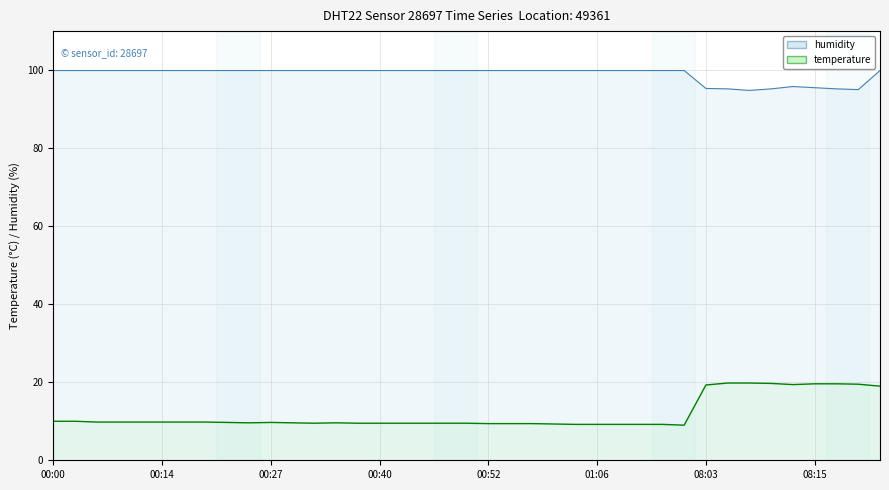

Reading left to right, what are all the values shown in this chart?

temperature: 00:00=10.0	00:03=10.0	00:06=9.8	00:08=9.8	00:11=9.8	00:14=9.8	00:16=9.8	00:19=9.8	00:21=9.7	00:24=9.6	00:27=9.7	00:30=9.6	00:33=9.5	00:35=9.6	00:38=9.5	00:40=9.5	00:43=9.5	00:45=9.5	00:47=9.5	00:50=9.5	00:52=9.4	00:55=9.4	00:57=9.4	01:00=9.3	01:03=9.2	01:06=9.2	01:08=9.2	01:11=9.2	01:13=9.2	01:16=9.0	08:03=19.3	08:05=19.8	08:08=19.8	08:10=19.7	08:13=19.4	08:15=19.6	08:17=19.6	08:20=19.5	08:25=19.0
humidity: 00:00=99.9	00:03=99.9	00:06=99.9	00:08=99.9	00:11=99.9	00:14=99.9	00:16=99.9	00:19=99.9	00:21=99.9	00:24=99.9	00:27=99.9	00:30=99.9	00:33=99.9	00:35=99.9	00:38=99.9	00:40=99.9	00:43=99.9	00:45=99.9	00:47=99.9	00:50=99.9	00:52=99.9	00:55=99.9	00:57=99.9	01:00=99.9	01:03=99.9	01:06=99.9	01:08=99.9	01:11=99.9	01:13=99.9	01:16=99.9	08:03=95.3	08:05=95.2	08:08=94.8	08:10=95.2	08:13=95.8	08:15=95.5	08:17=95.2	08:20=95.0	08:25=99.9